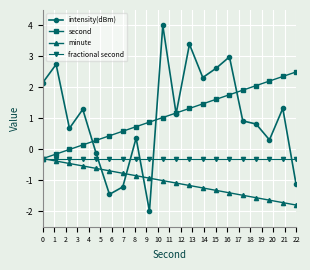

True or false: intensity(dBm) has more than 1 points higher than both neighbors.

True